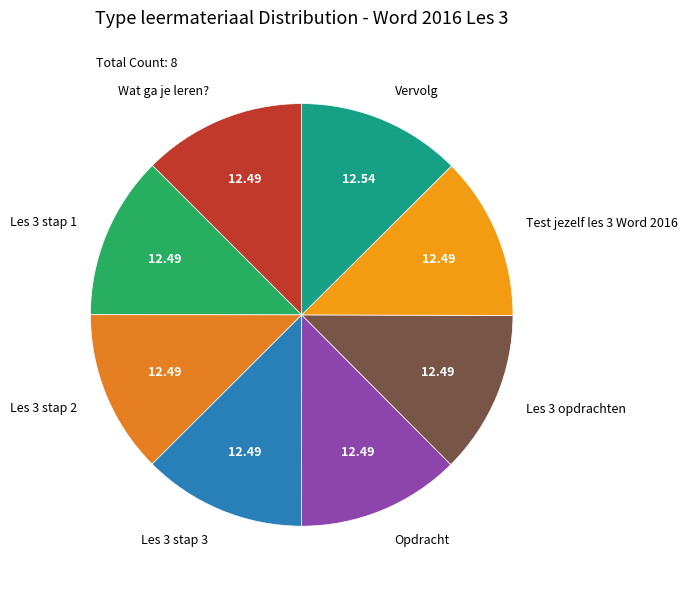

Is Test jezelf les 3 Word 2016 the majority of the pie?

No